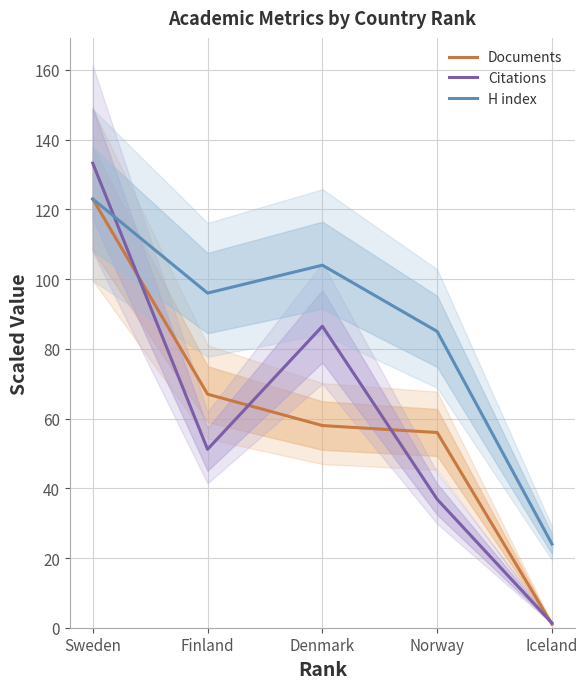

What is the maximum value shown in the chart?

133.3